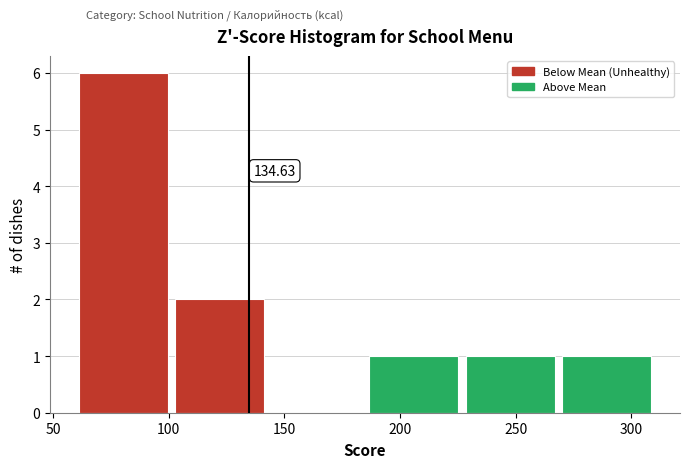

Over which range of the x-axis is the bar tallest?

60 to 105